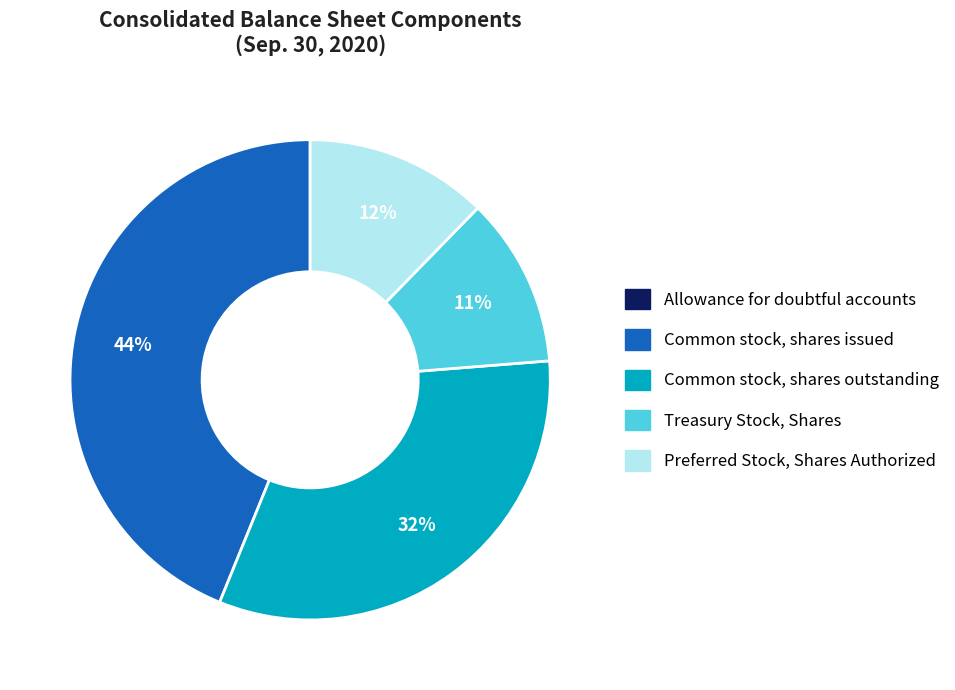

Approximately how many times larger is the value at Preferred Stock, Shares Authorized compared to Treasury Stock, Shares?

1.1